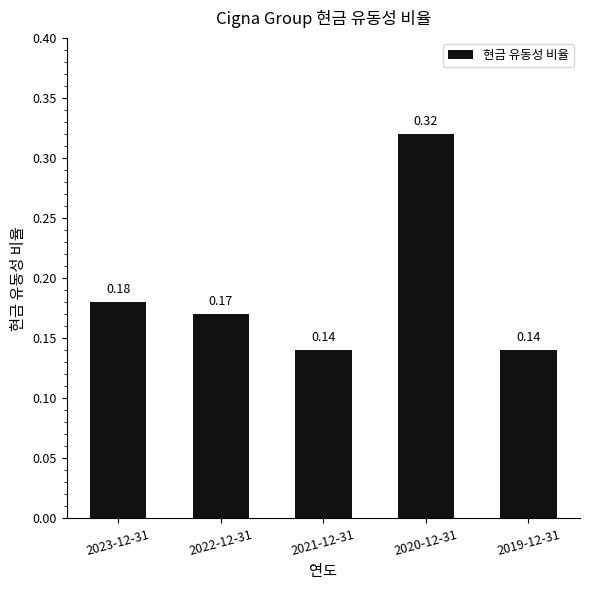

What position from the right is 2023-12-31?

5